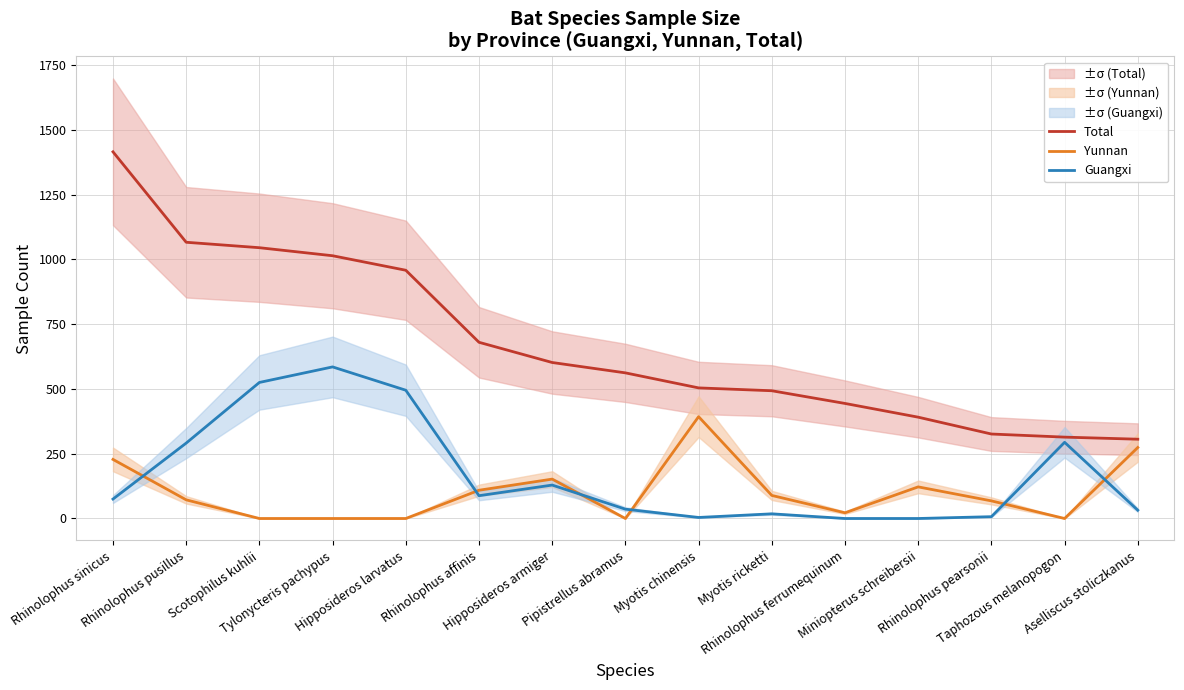

What are all the series names shown in the legend?

Total, Yunnan, Guangxi